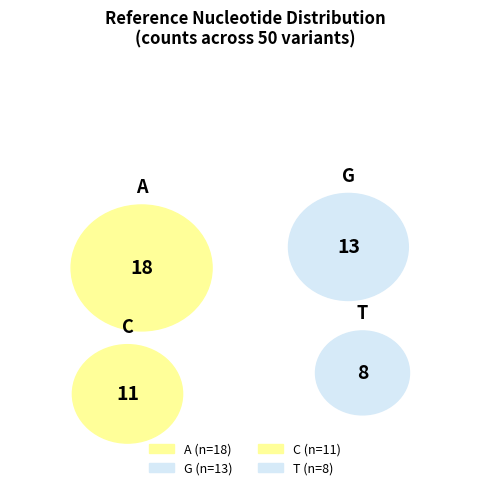

To the nearest percent, what is the difference between the largest and smallest slice percentages?

20%